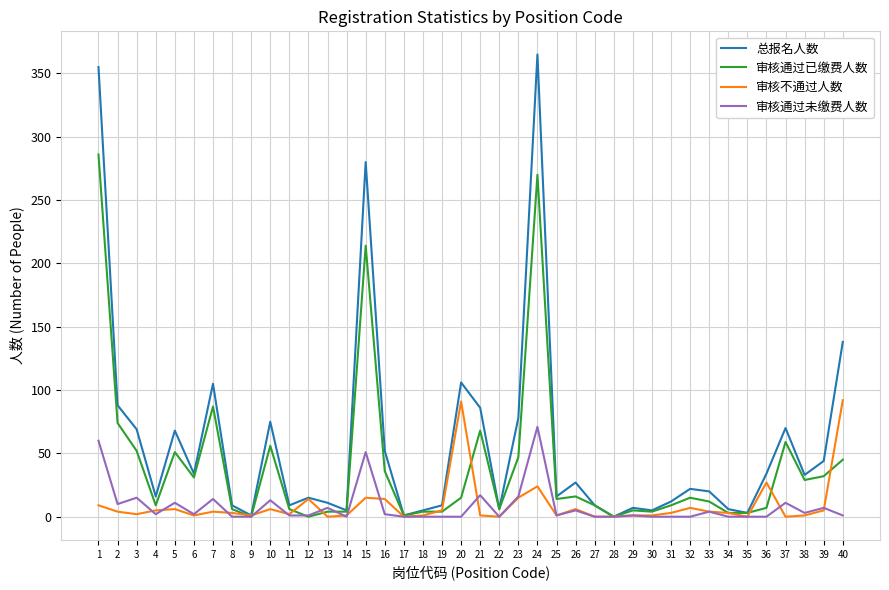

Which series has the largest range (max minus min)?

总报名人数